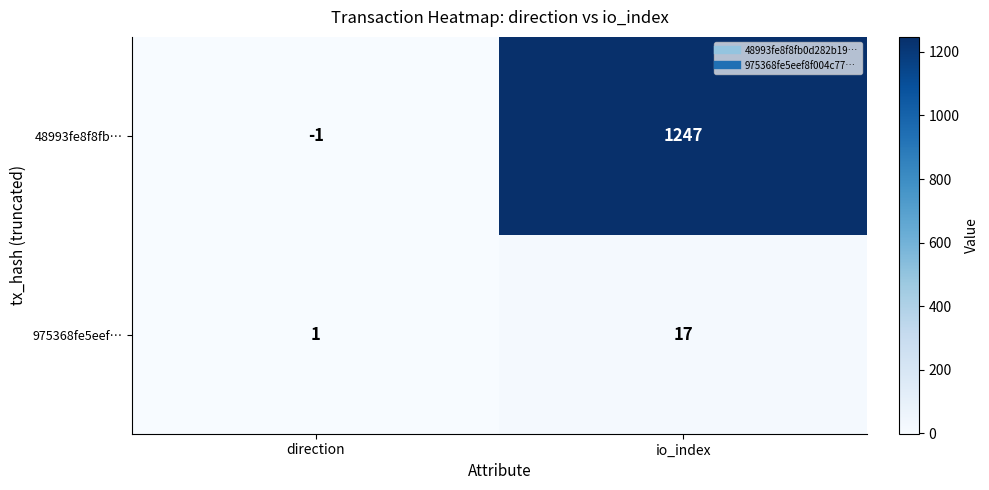

Reading left to right, transcribe all the data shown in this chart.

48993fe8f8fb…: -1	1247
975368fe5eef…: 1	17